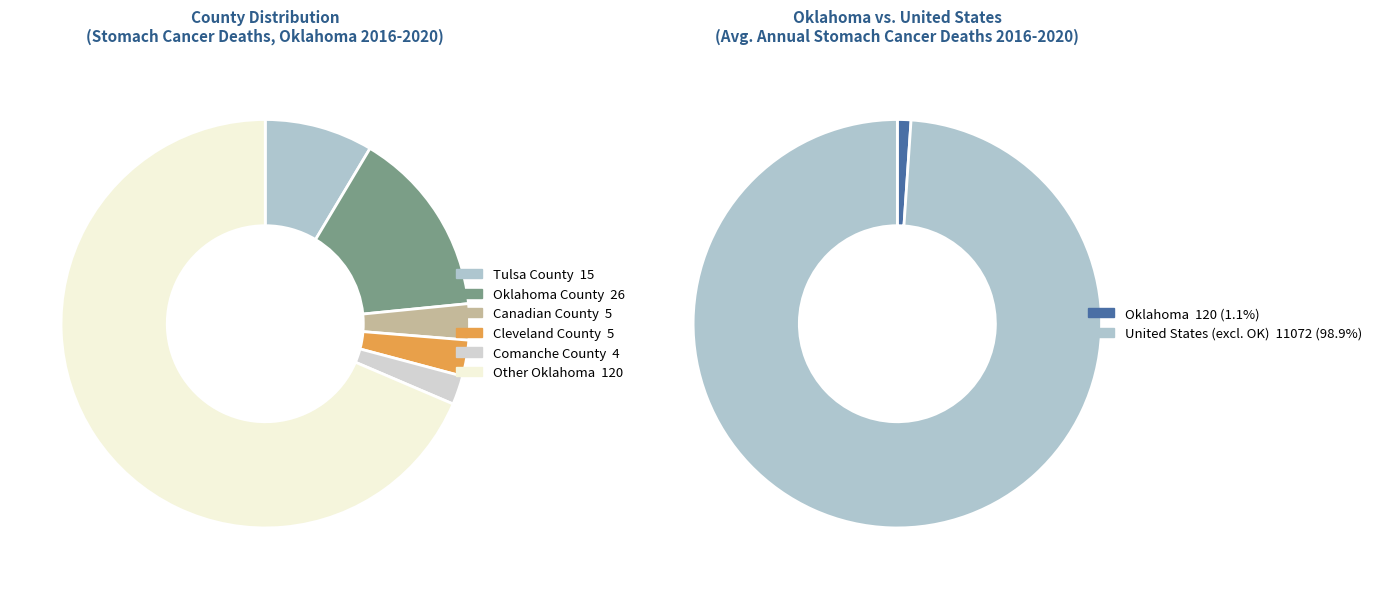

To the nearest percent, what percentage of the pie is Other Oklahoma?

69%